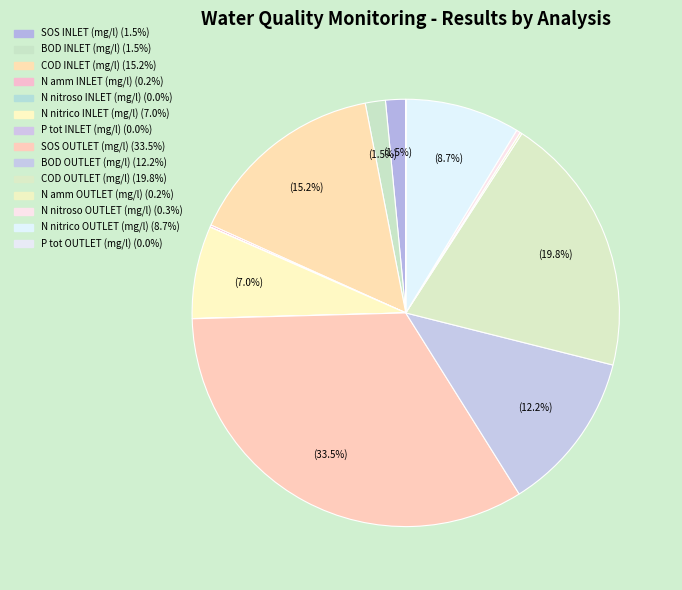

What is the total percentage of N amm OUTLET (mg/l) and SOS INLET (mg/l)?

1.7%